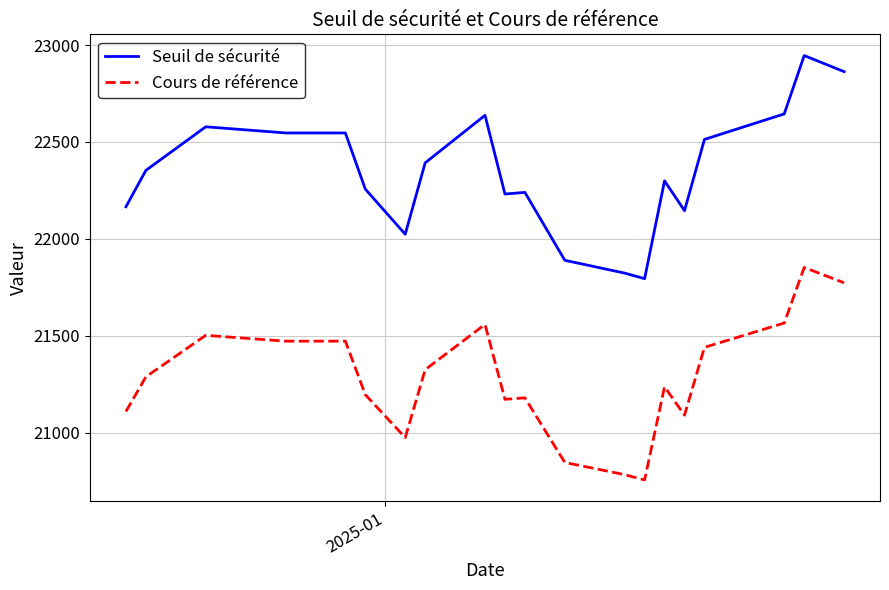

What is the maximum value for Seuil de sécurité?

22945.6